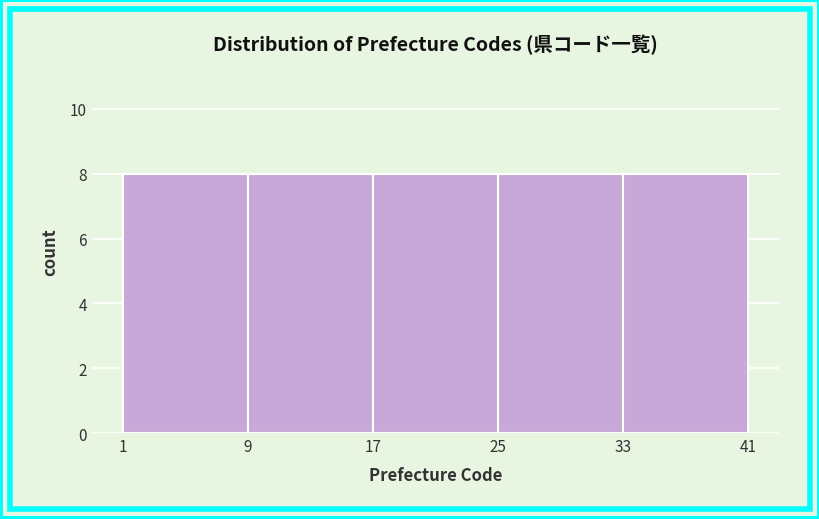

Reading left to right, list every bar in this chart as the range it spans on the x-axis followed by its height. The values are not printed on the chart, so give them approximately, as read against the axis.

1 to 9: 8
9 to 17: 8
17 to 25: 8
25 to 33: 8
33 to 41: 8